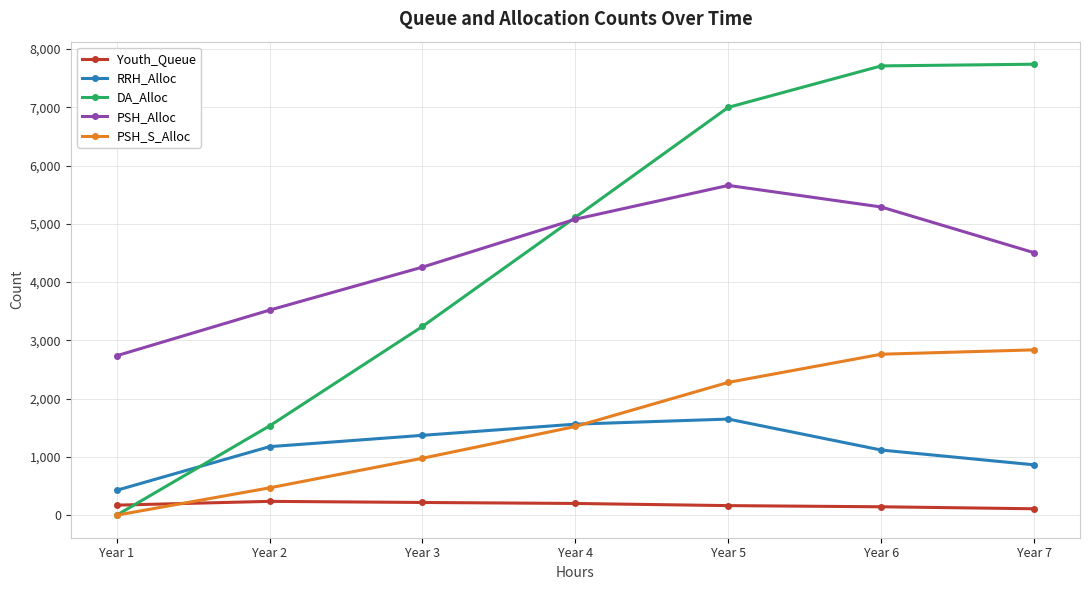

Which series has the largest range (max minus min)?

DA_Alloc